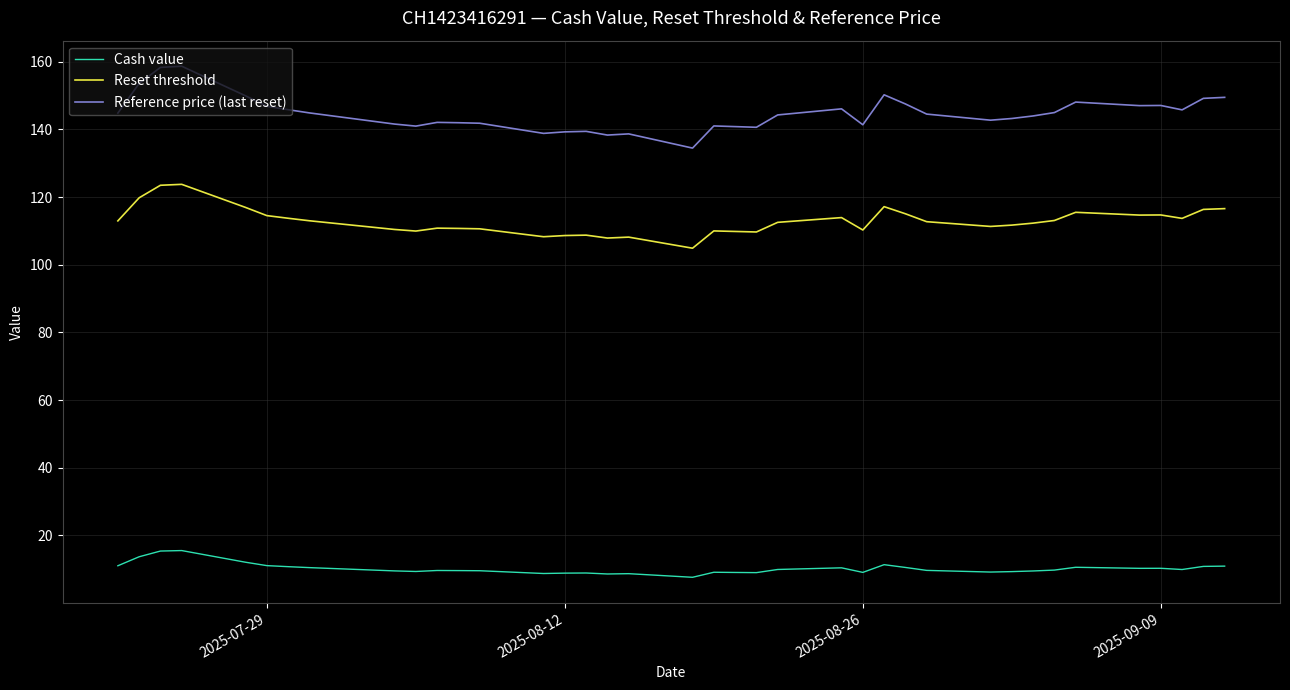

Count the number of data series in this chart.

3